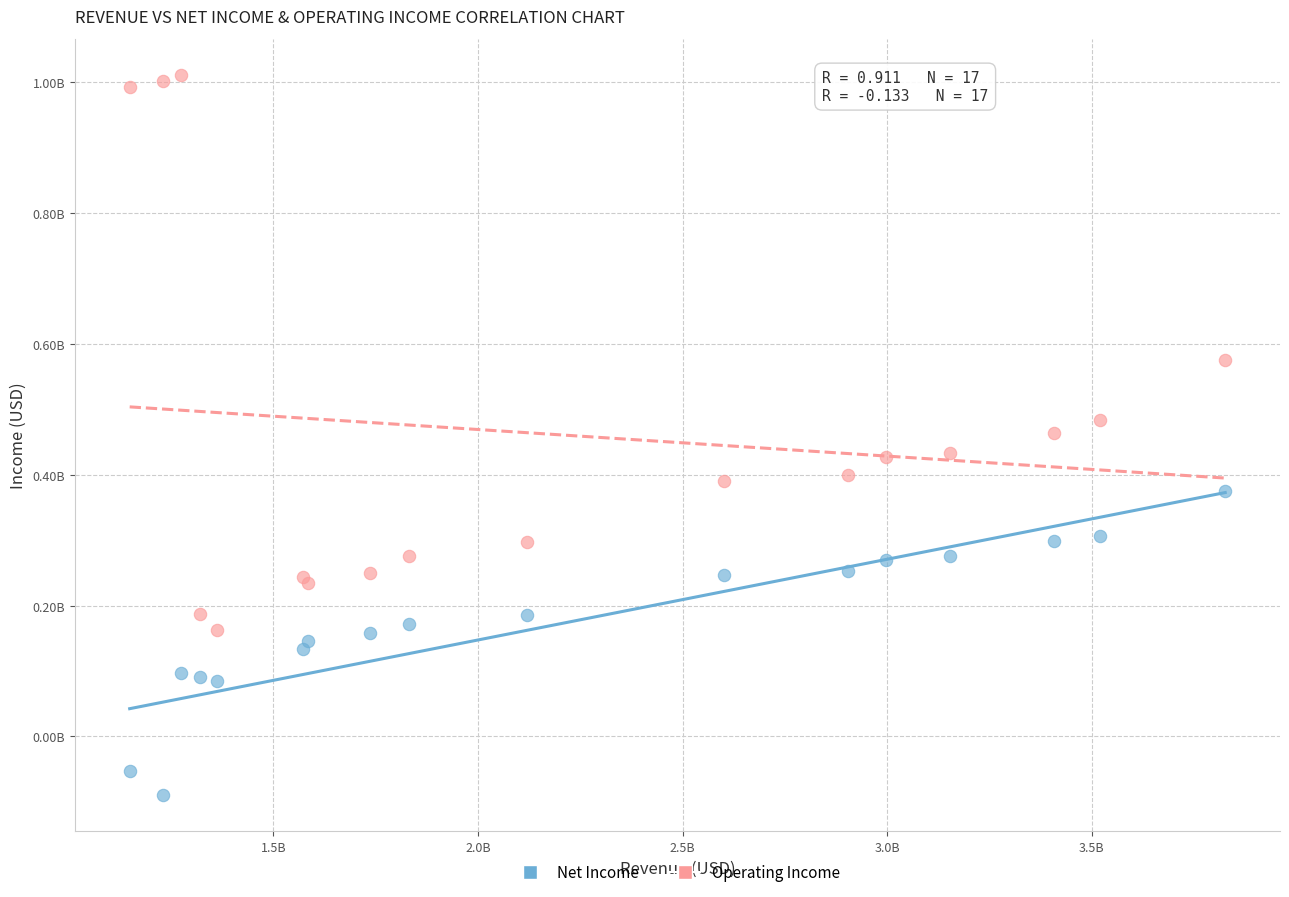

Which series has the widest spread of Y values?

Operating Income